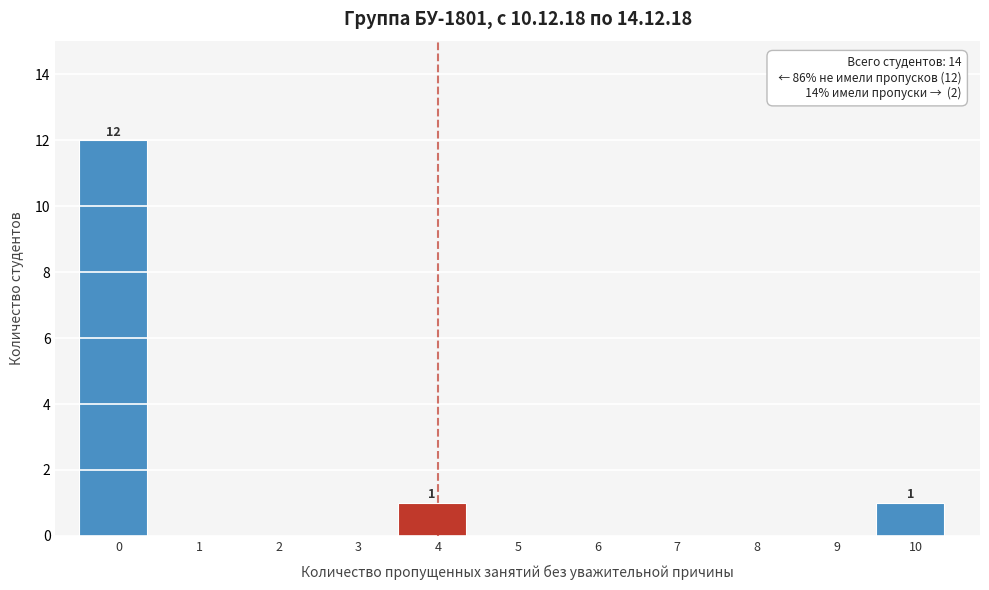

Reading left to right, what are all the values shown in this chart?

0=12	1=0	2=0	3=0	4=1	5=0	6=0	7=0	8=0	9=0	10=1